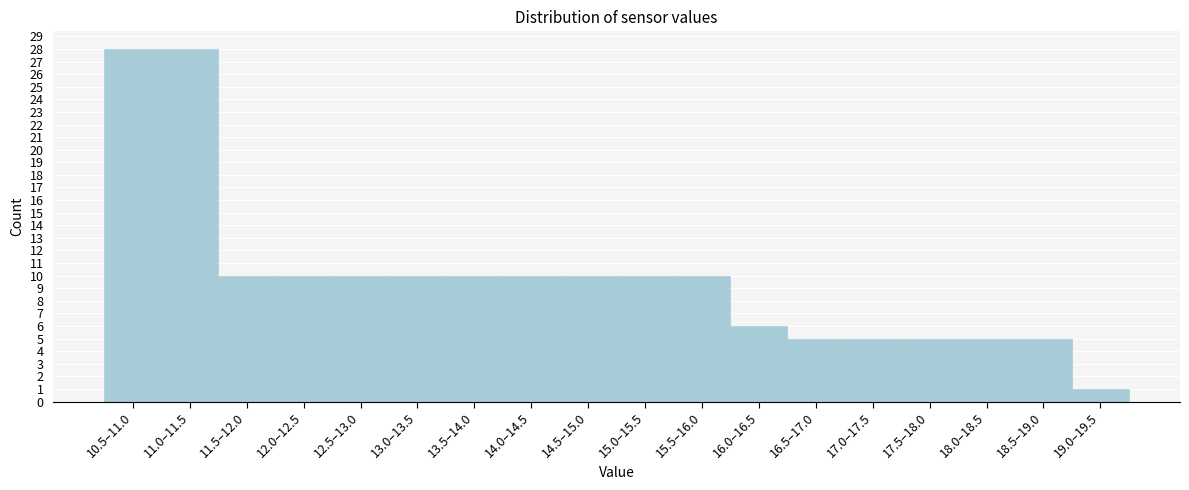

Reading right to left, what are all the values shown in this chart?

1	5	5	5	5	5	6	10	10	10	10	10	10	10	10	10	28	28